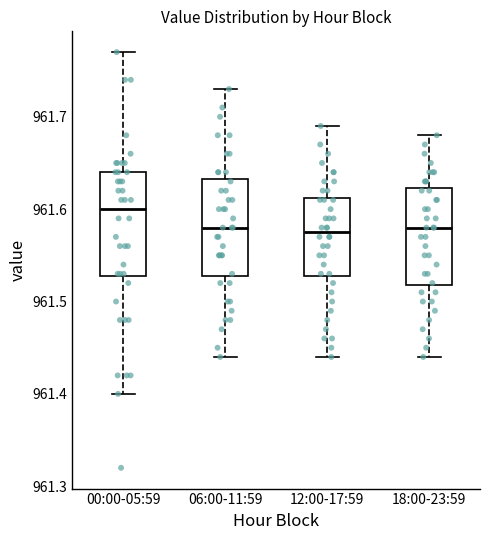

Where does the lower whisker of the box for 00:00-05:59 end on the y-axis? The values are not printed on the chart, so give them approximately, as read against the axis.

961.40